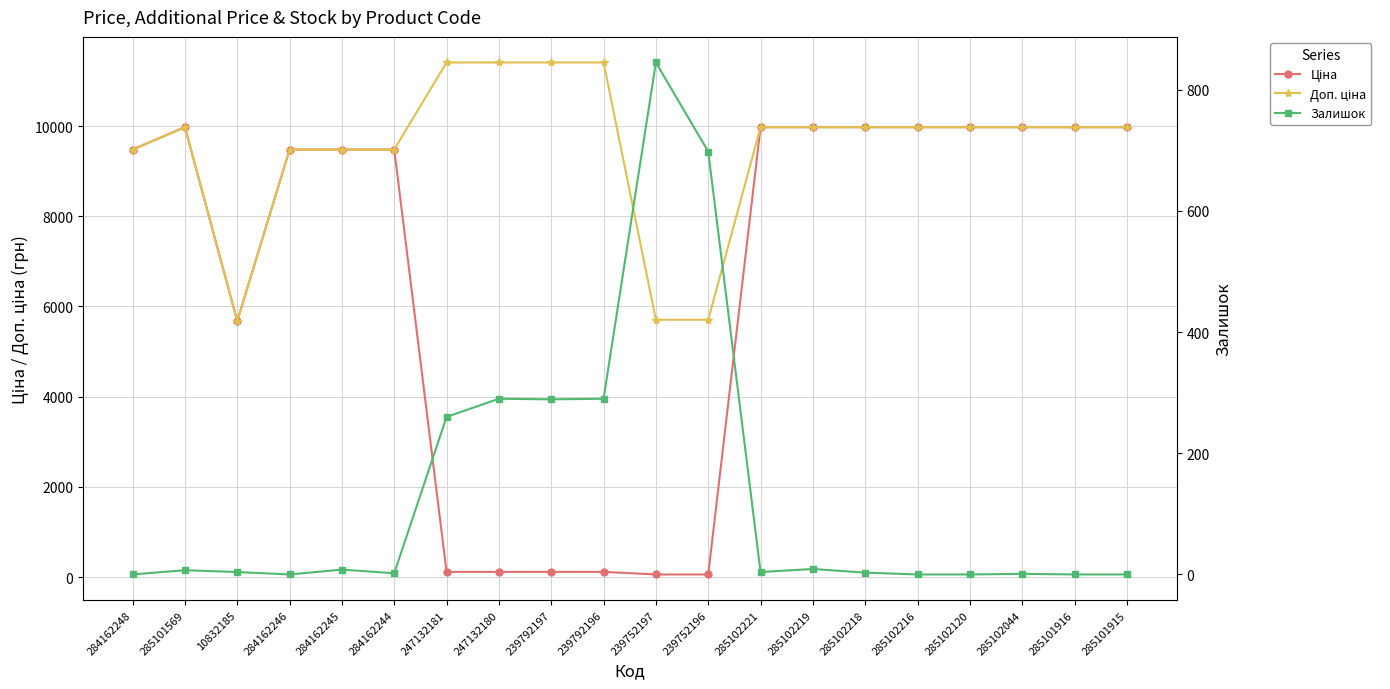

How many intersections are there between Залишок and Ціна?

2